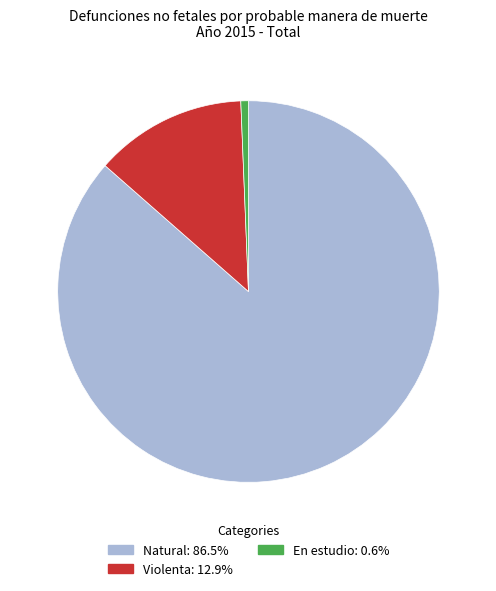

Combined, do Natural and Violenta account for over 50%?

Yes